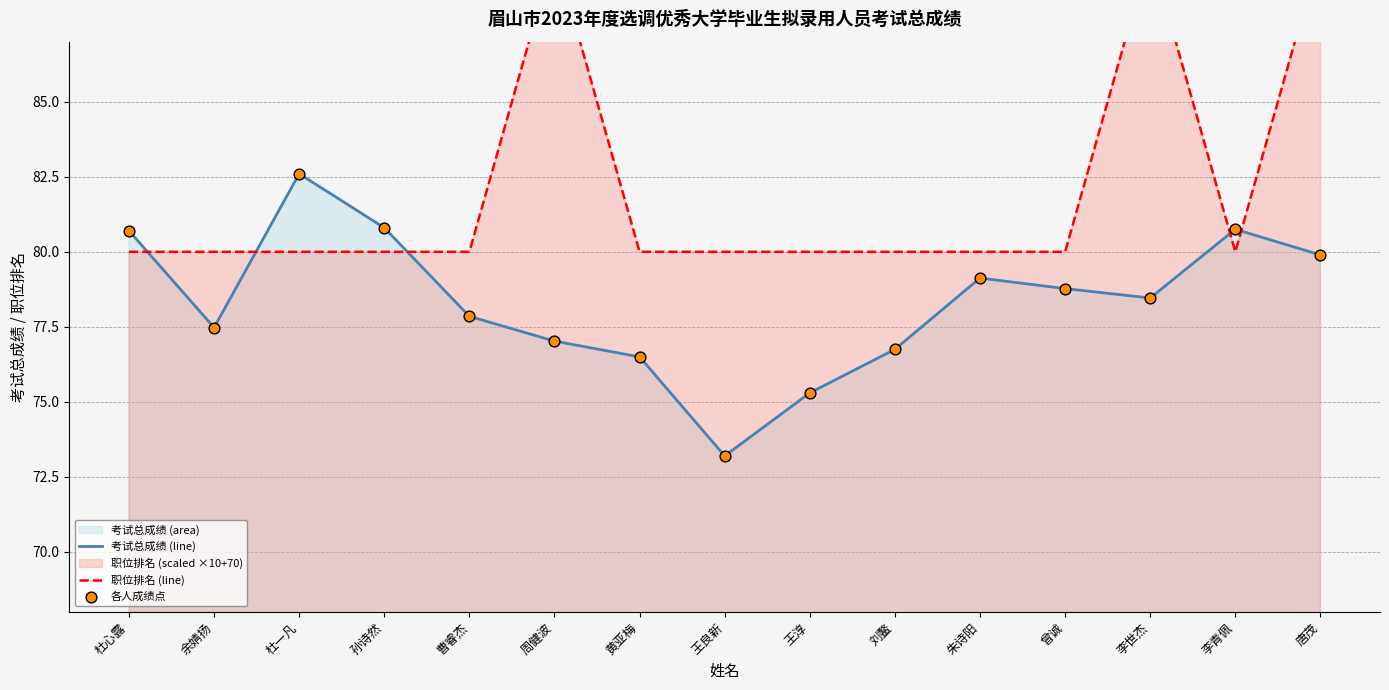

Which series has the widest spread of Y values?

职位排名 (line)